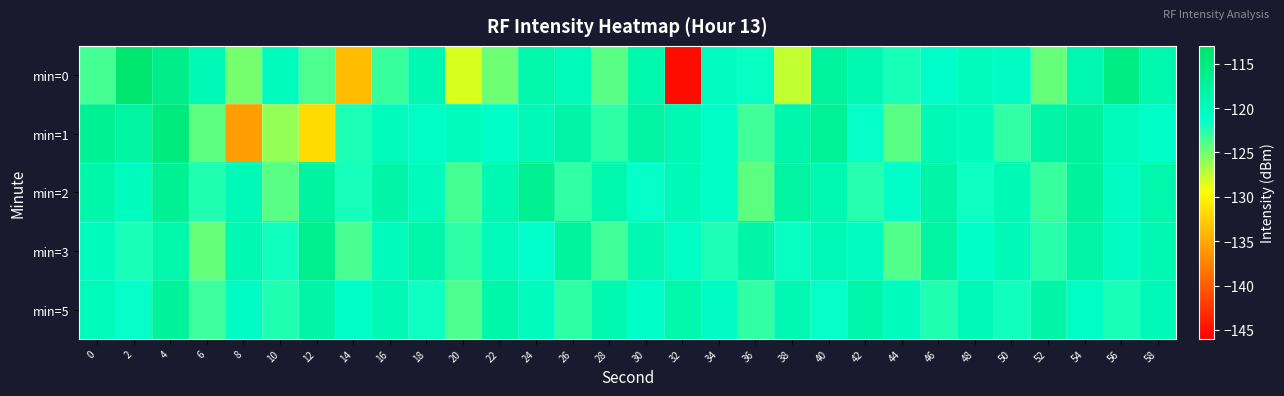

Which label corresponds to the smallest value in the chart?

32